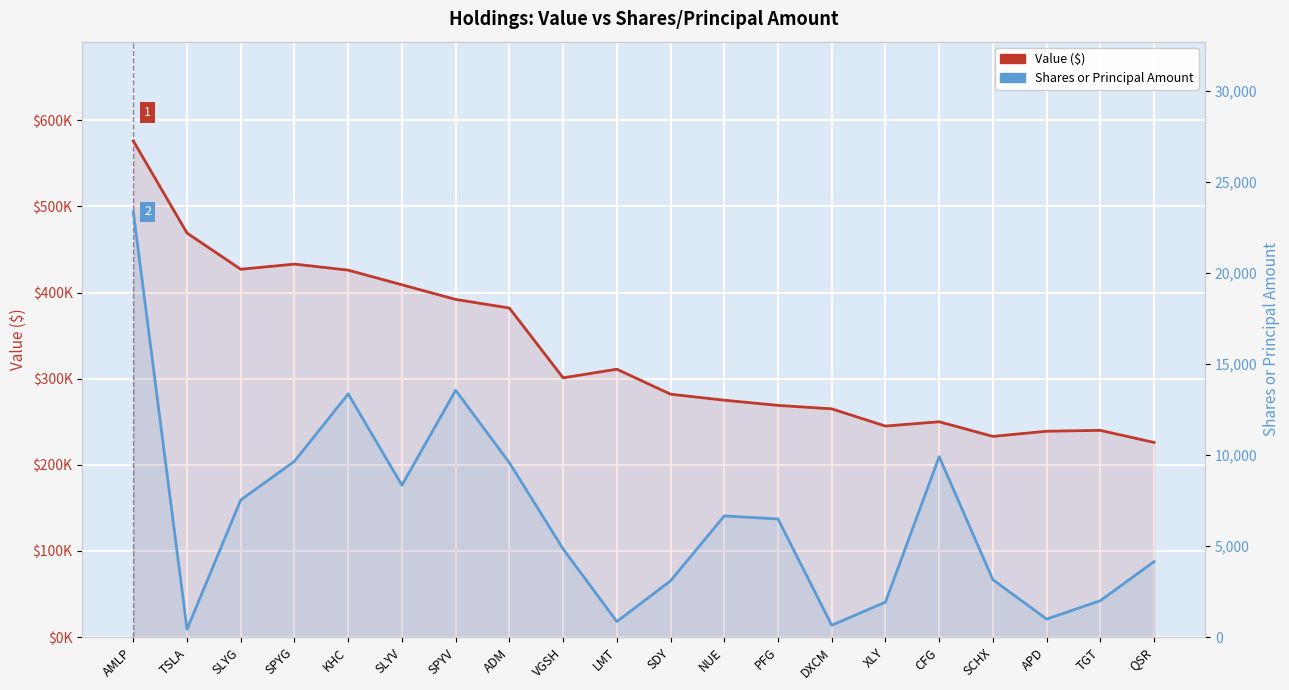

True or false: Shares or Principal Amount and Value ($) intersect in this chart.

False